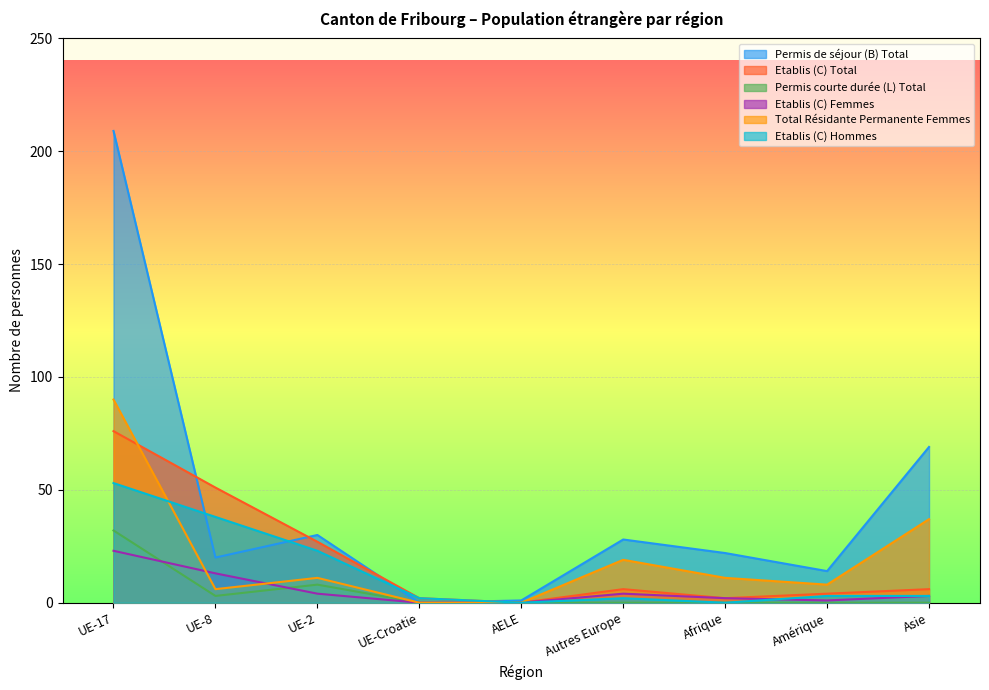

What is the approximate value of Etablis (C) Total at Asie?

6